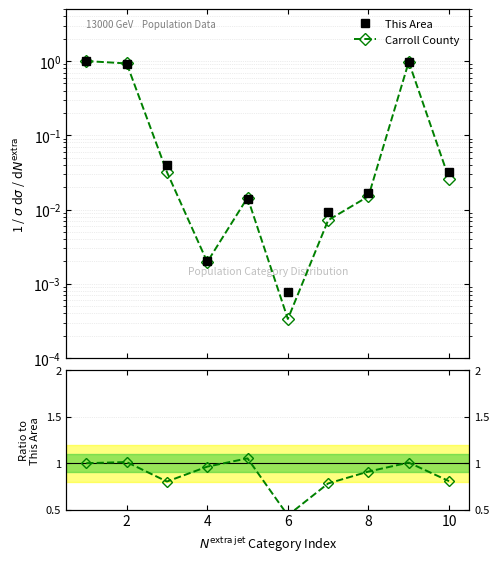

What is the average value of the Carroll County series?

0.3